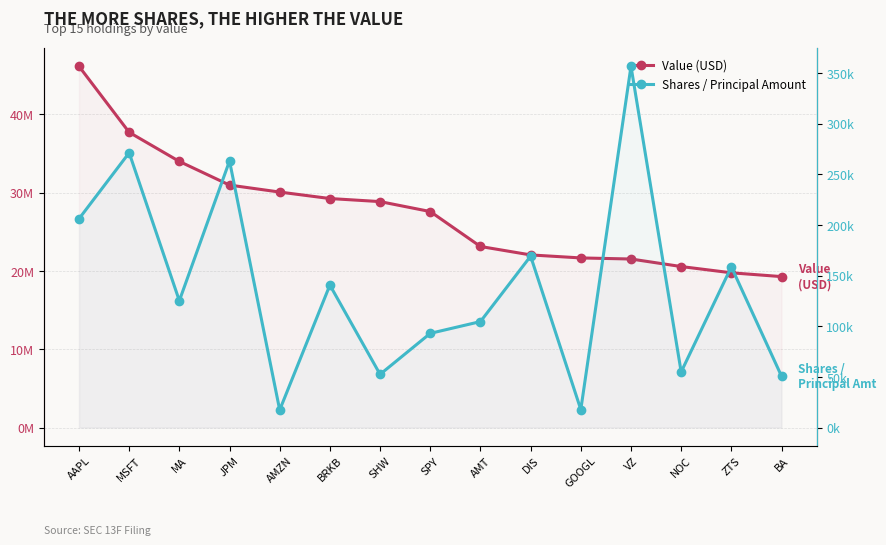

What is the difference between the highest and lowest values at ZTS?

19609336